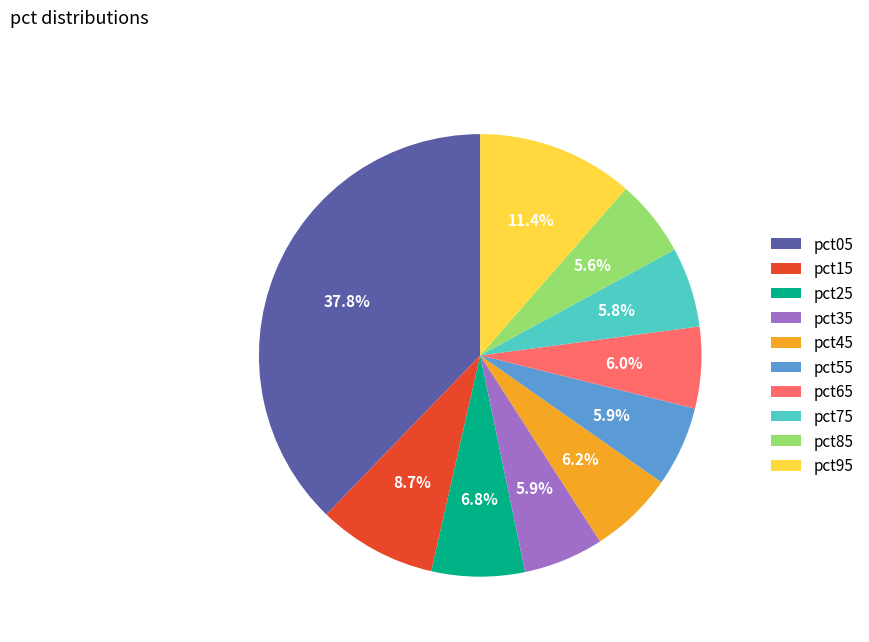

To the nearest percent, what is the difference between the largest and smallest slice percentages?

32%